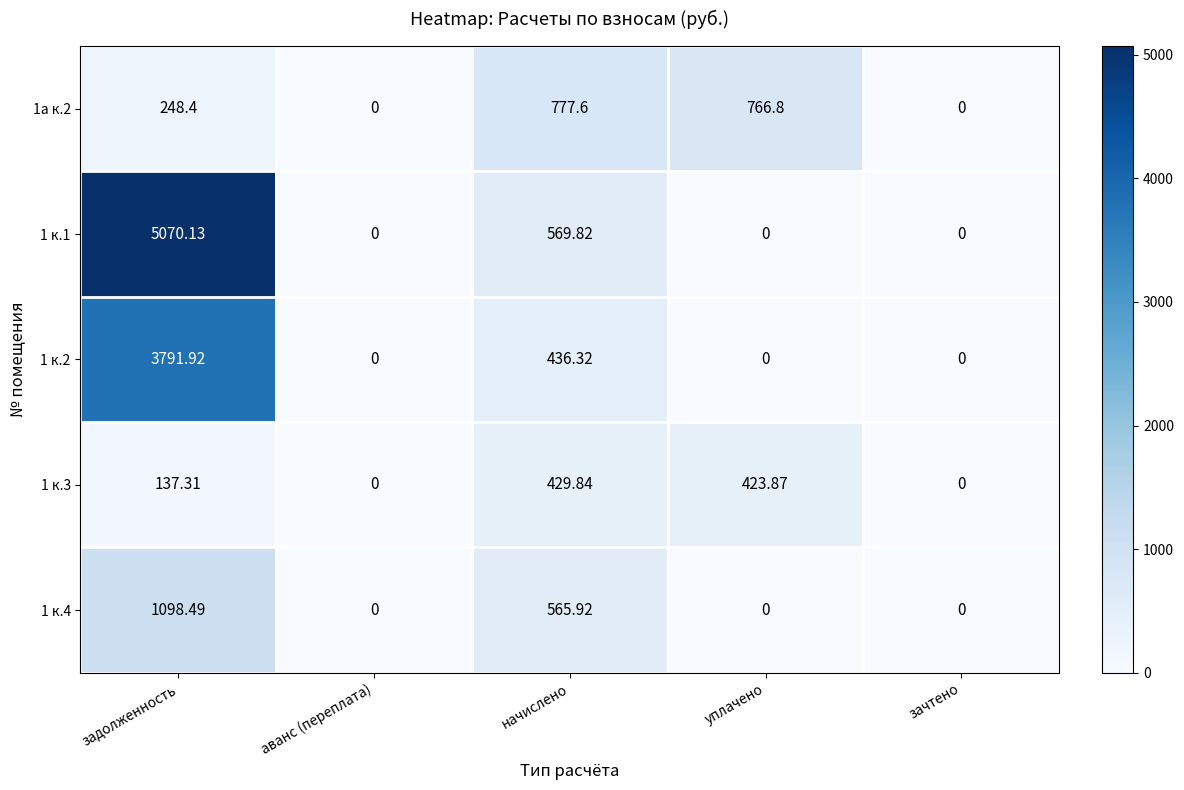

Where is 1 к.4 nearest to the value 549?

начислено